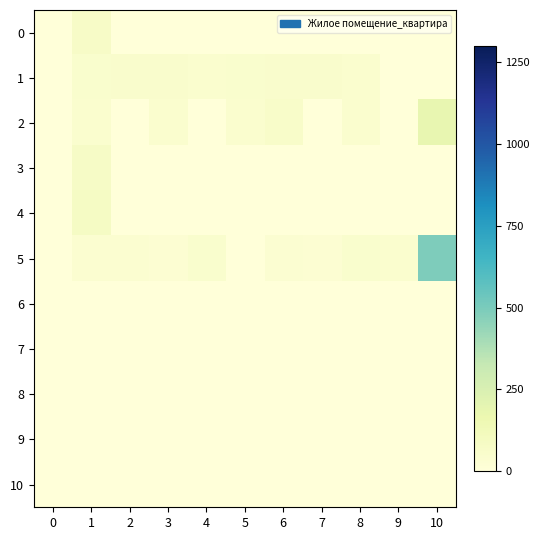

What is the difference between the highest and lowest values at 5?

46.4